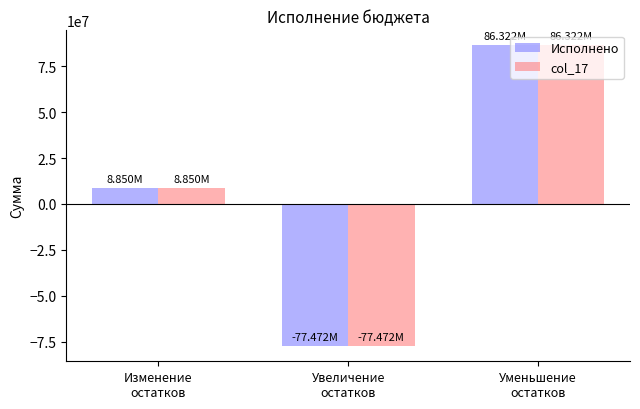

At which label does Исполнено first exceed 8849958?

Изменение
остатков